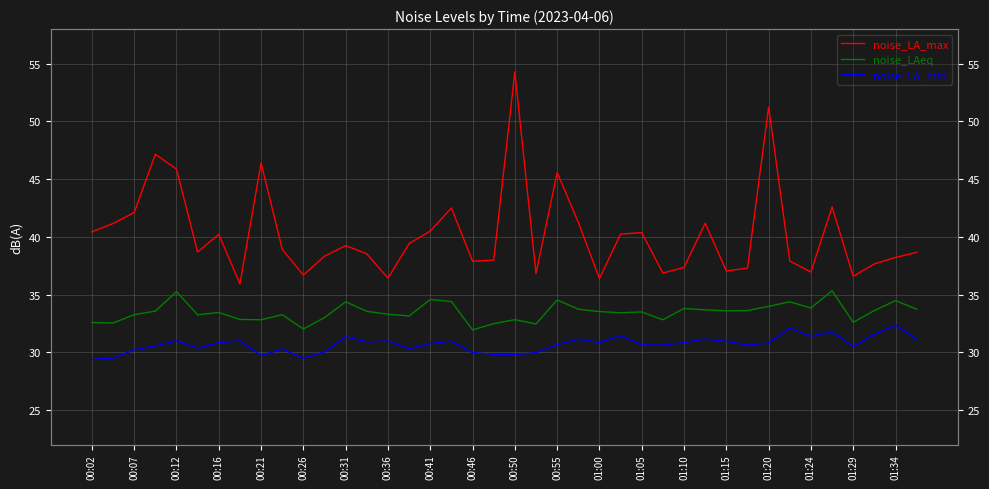

What are all the series names shown in the legend?

noise_LA_max, noise_LAeq, noise_LA_min